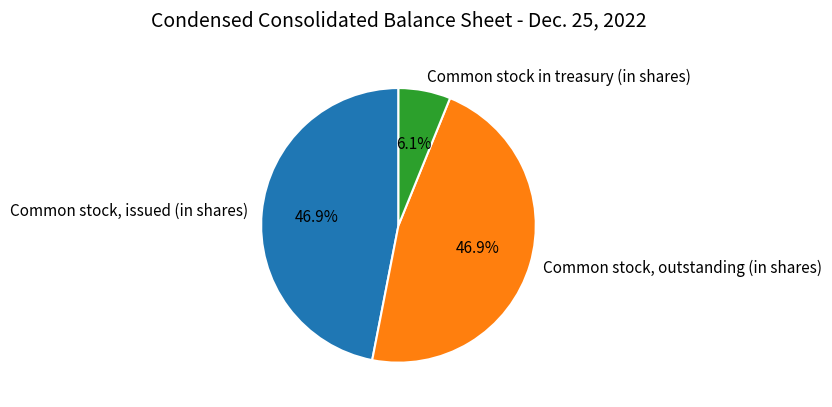

Count the number of slices in the pie.

3